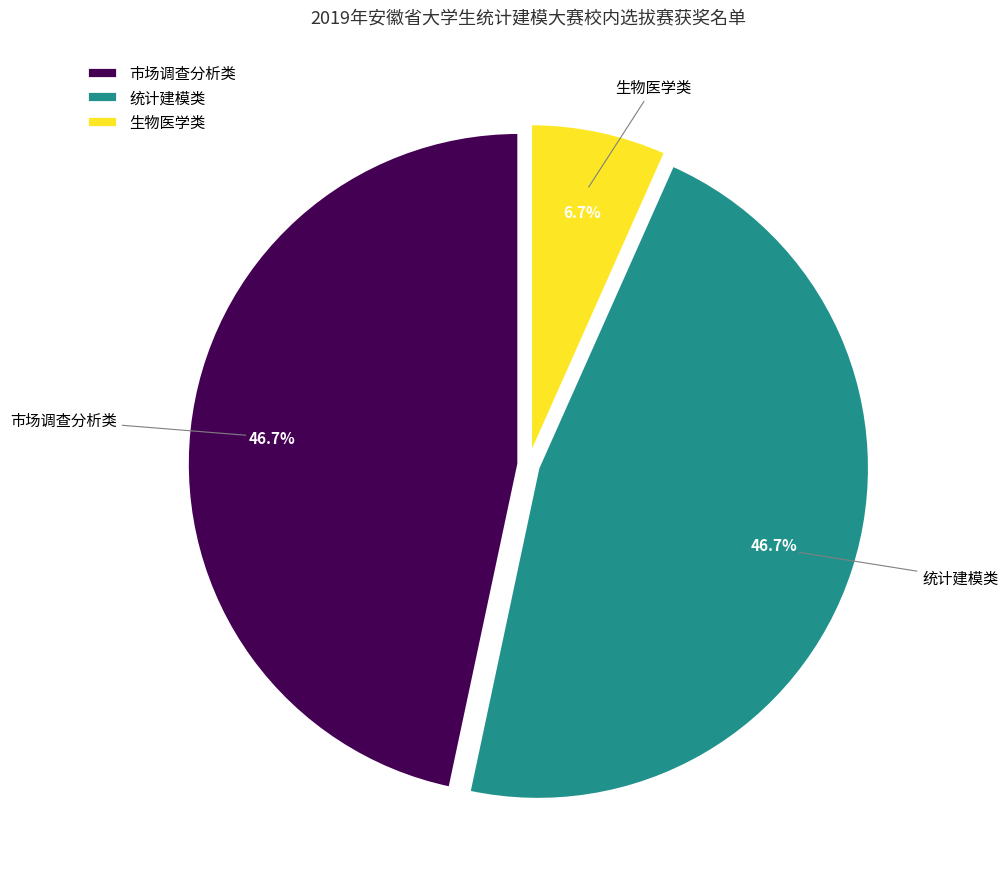

True or false: 生物医学类 accounts for 7% of the total.

True